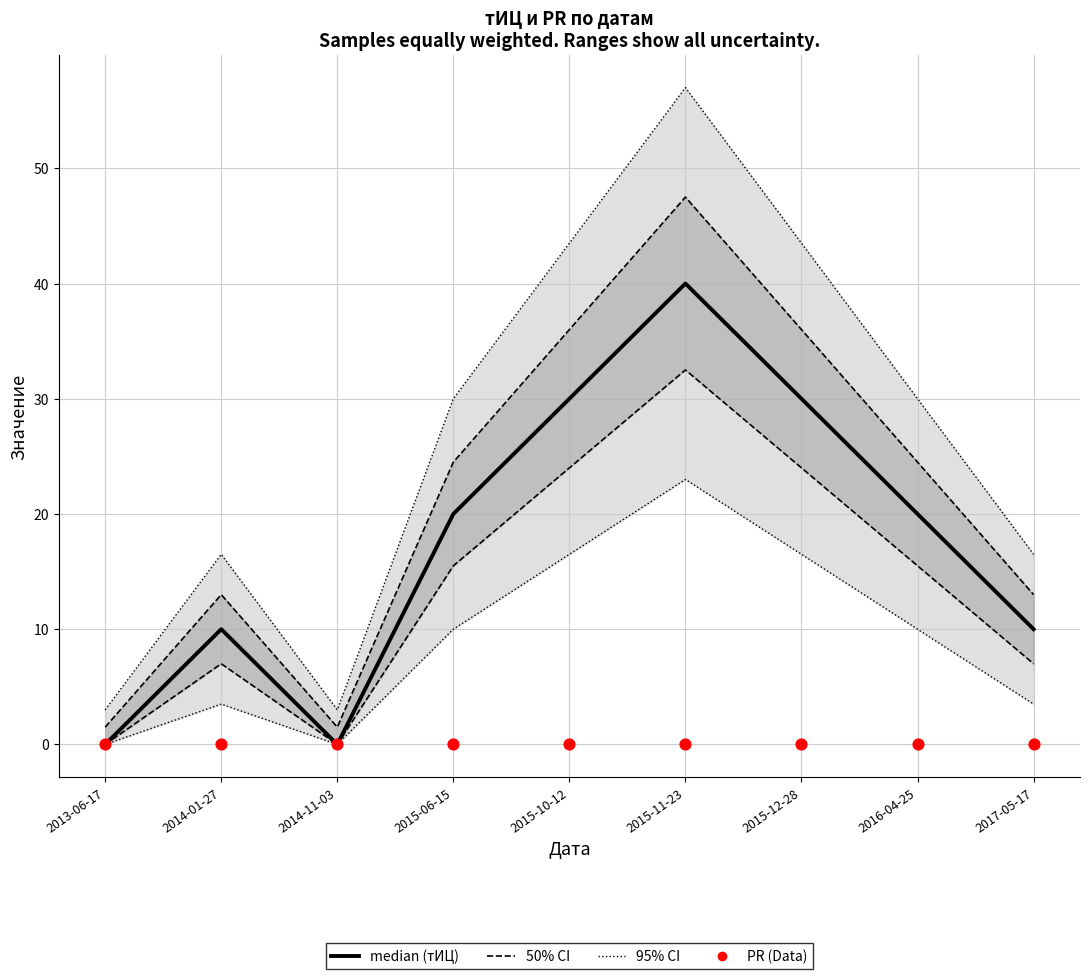

What are all the series names shown in the legend?

95% CI, 50% CI, median (тИЦ), PR (Data)